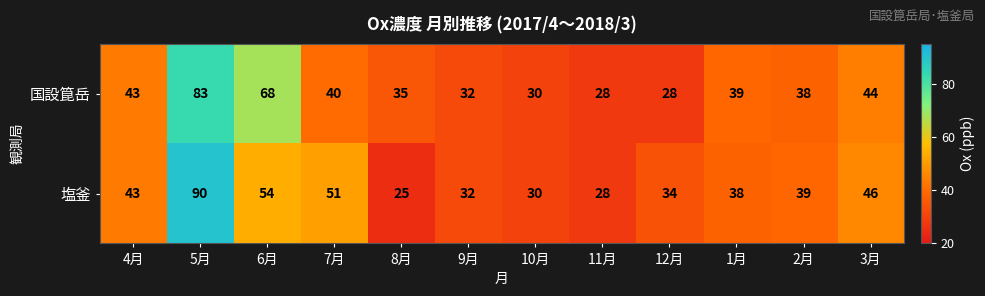

How many series are shown in this chart?

2